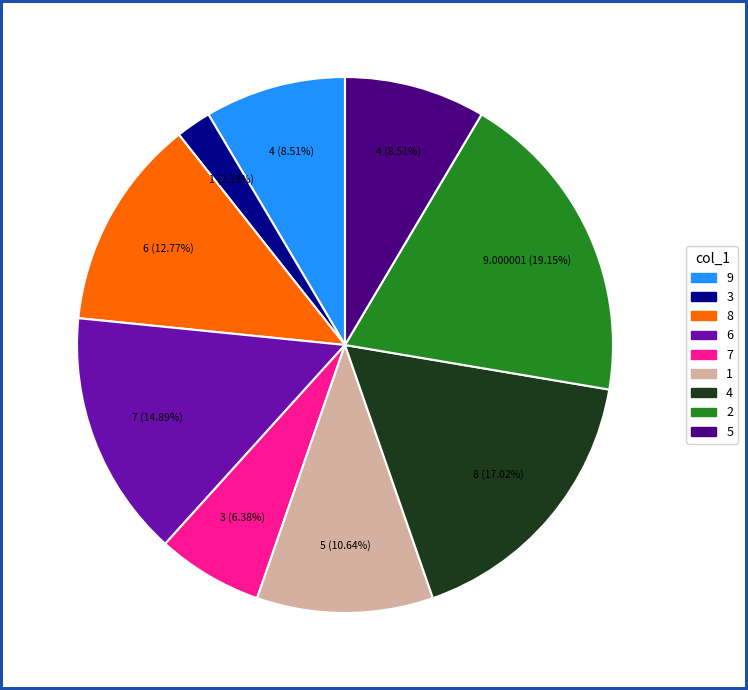

Which slice is the smallest?

3